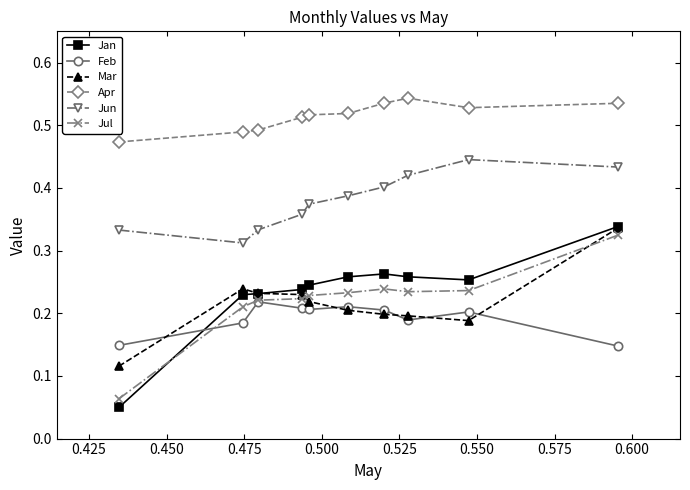

True or false: Apr and Feb cross at least once.

False